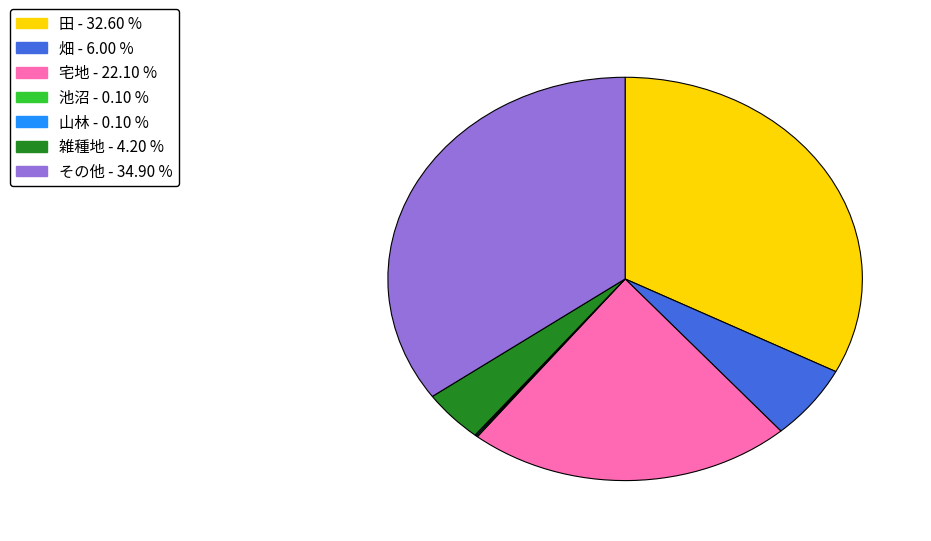

Which slice is the largest?

その他